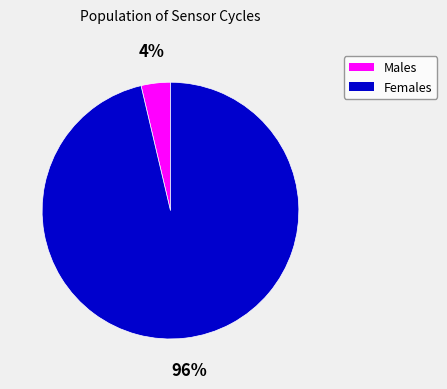

Is there any slice that represents more than half of the pie?

Yes